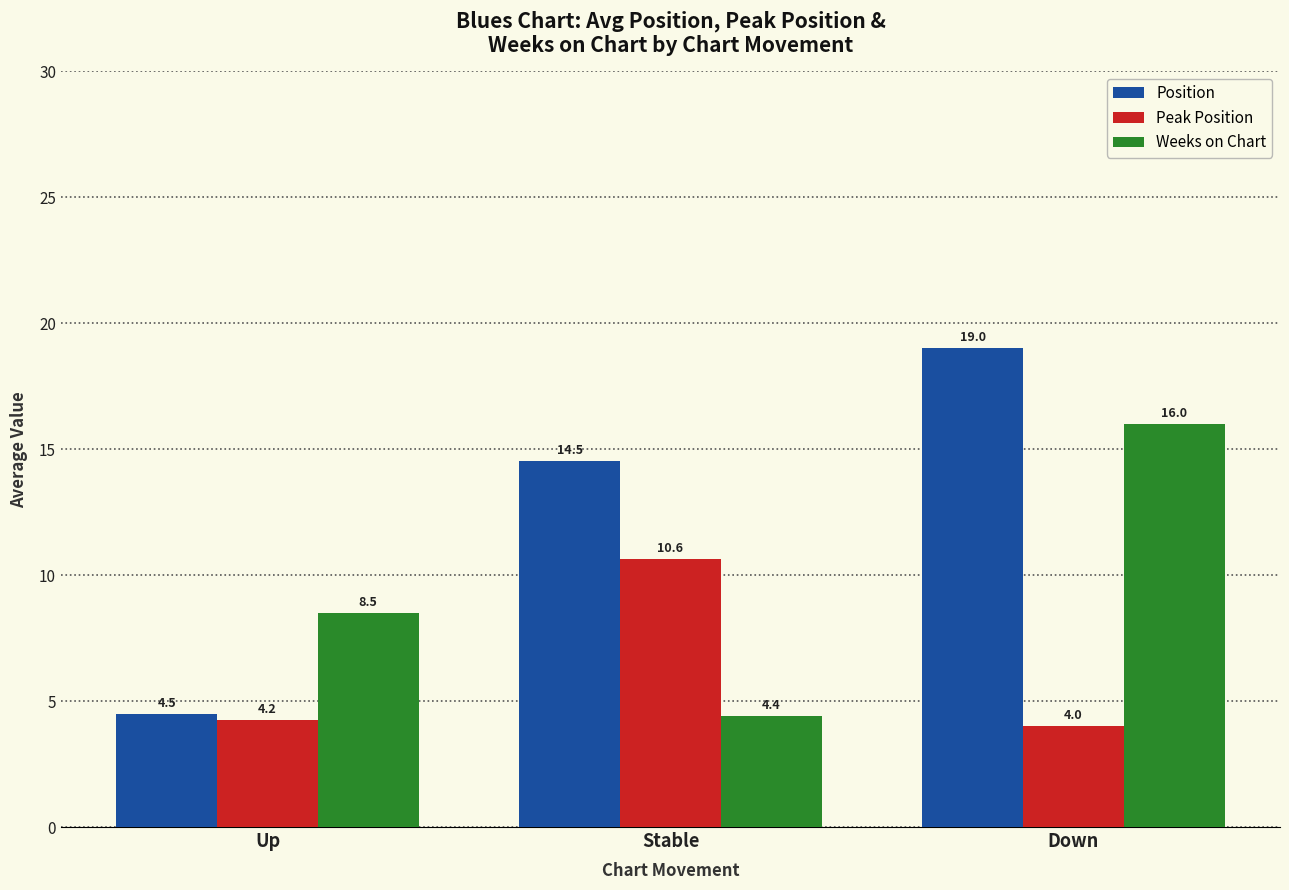

At Stable, list the series in order from largest to smallest.

Position, Peak Position, Weeks on Chart